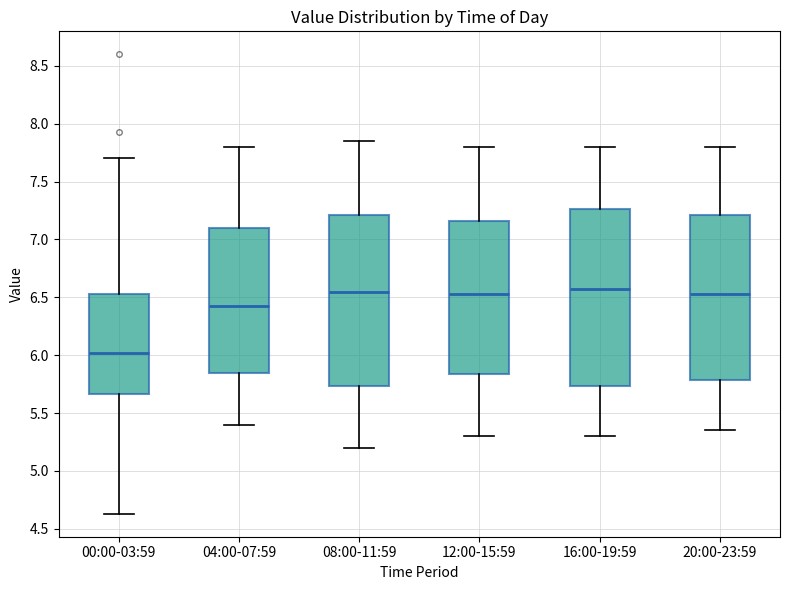

Reading left to right, transcribe this box plot: for each box, give where its median line is, the range the box spans, and where its two whiskers end, as read against the y-axis. The values are not printed on the chart, so give them approximately, as read against the axis.

00:00-03:59: median 6.00, box 5.65 to 6.55, whiskers 4.65 to 7.70
04:00-07:59: median 6.45, box 5.85 to 7.10, whiskers 5.40 to 7.80
08:00-11:59: median 6.55, box 5.75 to 7.20, whiskers 5.20 to 7.85
12:00-15:59: median 6.55, box 5.85 to 7.15, whiskers 5.30 to 7.80
16:00-19:59: median 6.60, box 5.75 to 7.25, whiskers 5.30 to 7.80
20:00-23:59: median 6.55, box 5.80 to 7.20, whiskers 5.35 to 7.80